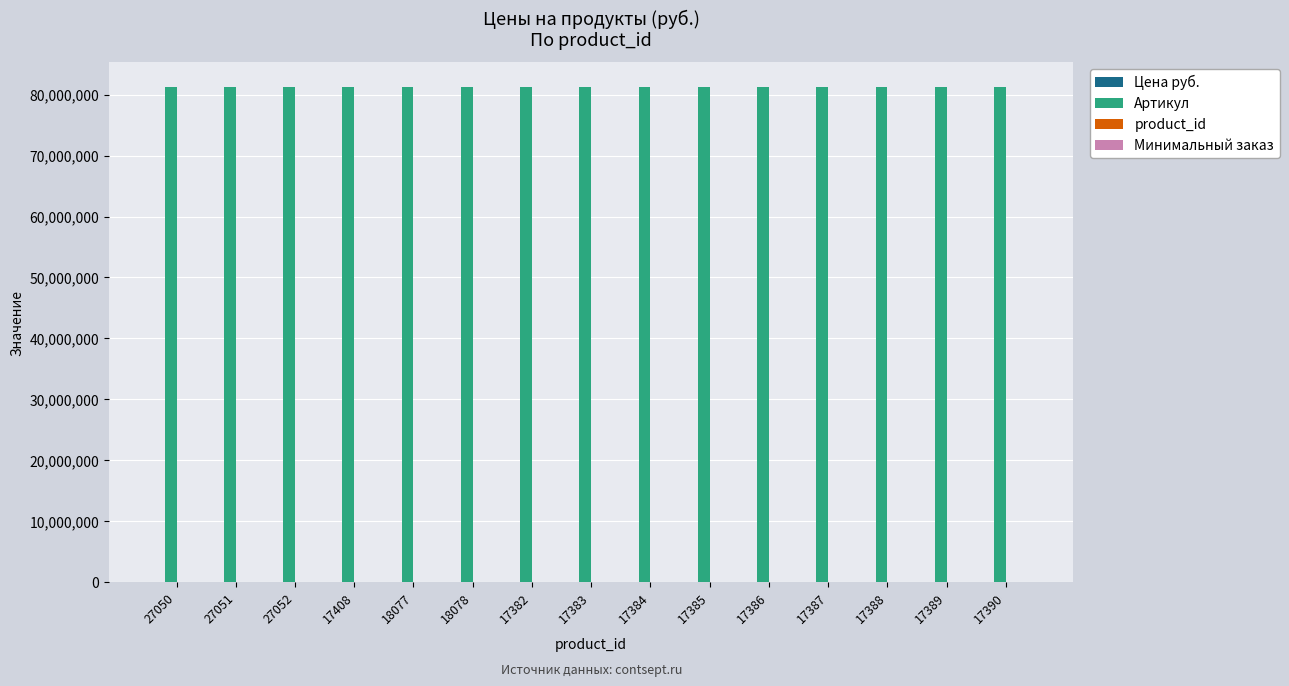

Which series has the largest total across all categories?

Артикул